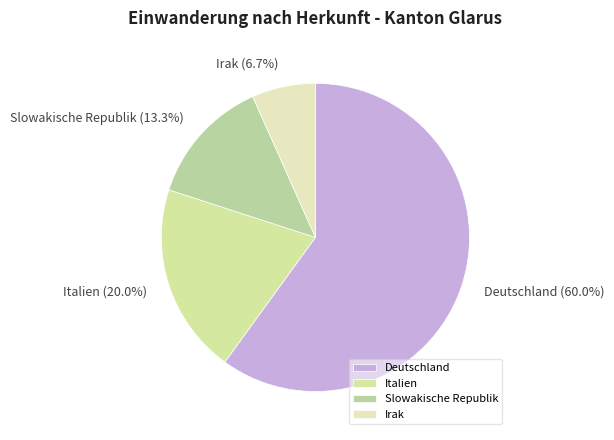

To the nearest percent, what is the difference between the largest and smallest slice percentages?

53%